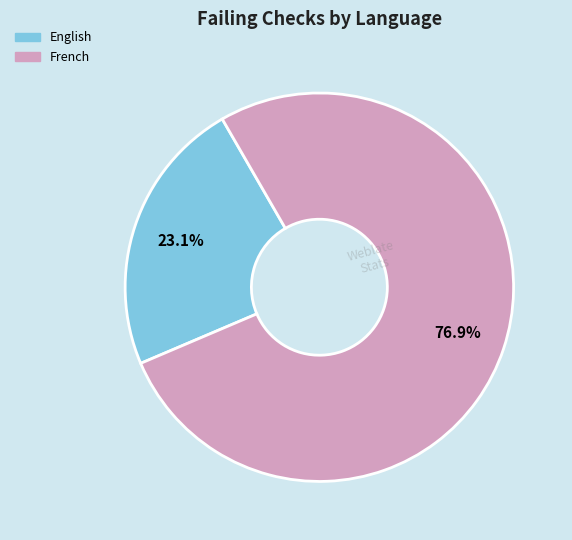

What is the total percentage of English and French?

100.0%